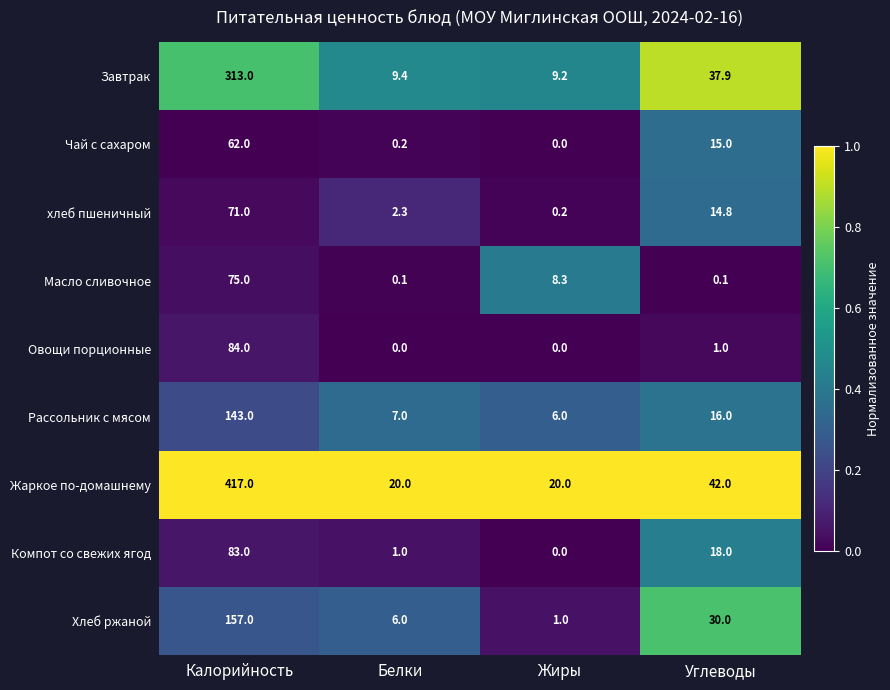

How many categories are shown in the chart?

4